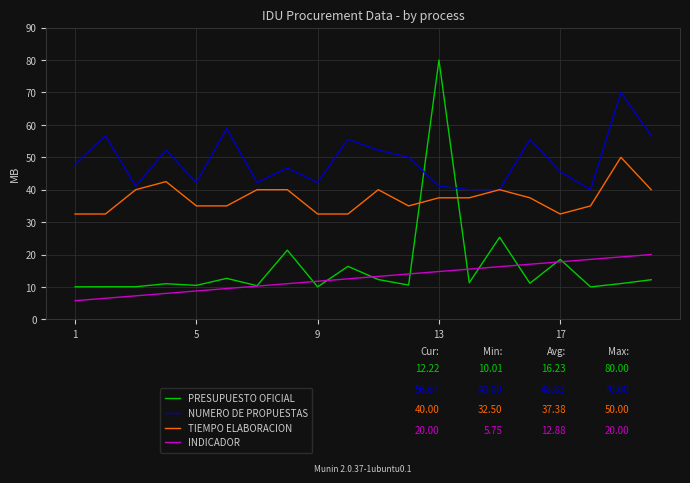

Is this an area chart (filled region under the line)?

No